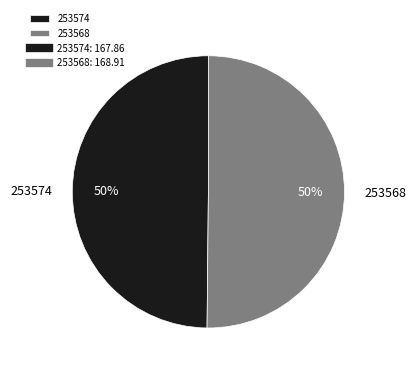

What percentage is the 253574 slice, to the nearest percent?

50%